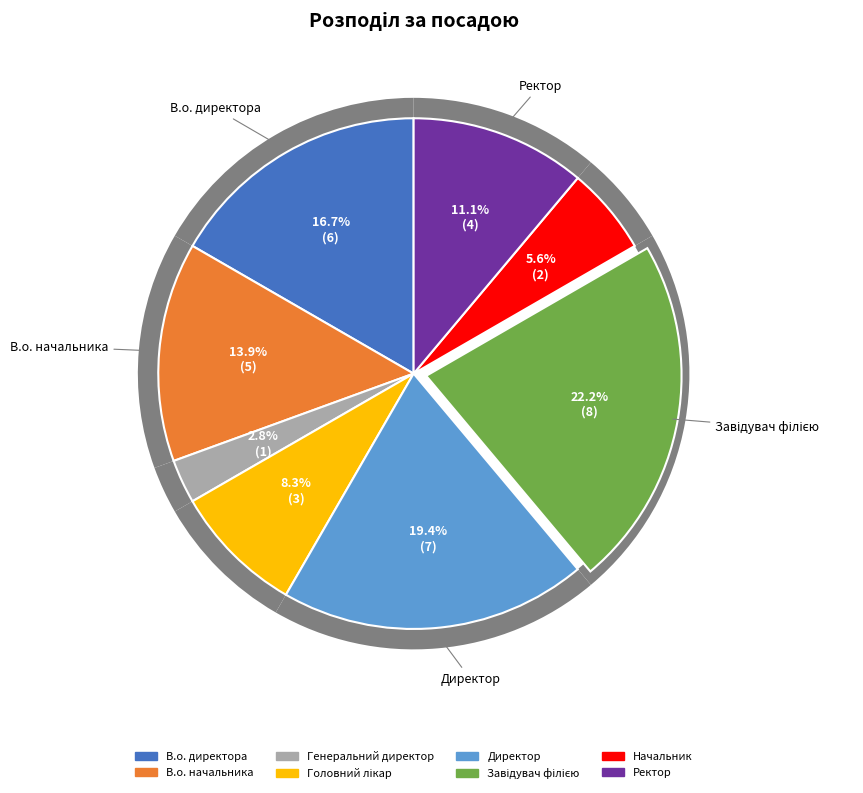

The Ректор slice represents 11% of the pie. True or false?

True